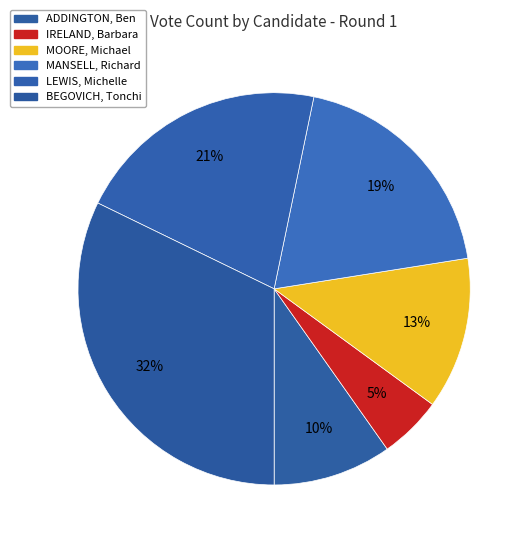

True or false: ADDINGTON, Ben accounts for 10% of the total.

True